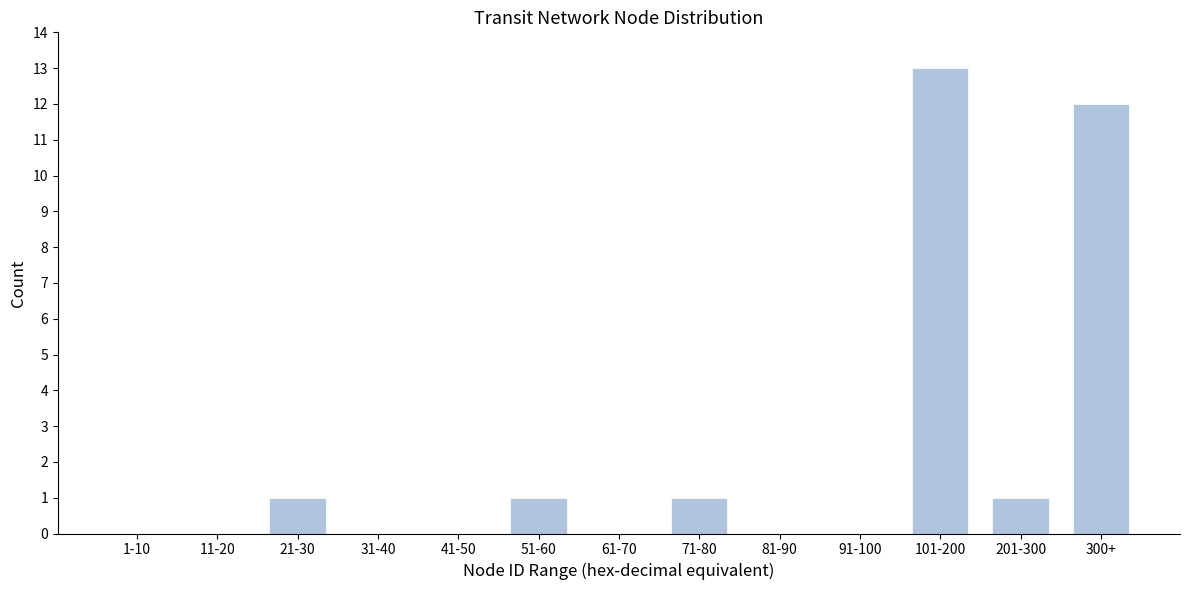

Reading right to left, what are all the values shown in this chart?

300+=12	201-300=1	101-200=13	91-100=0	81-90=0	71-80=1	61-70=0	51-60=1	41-50=0	31-40=0	21-30=1	11-20=0	1-10=0